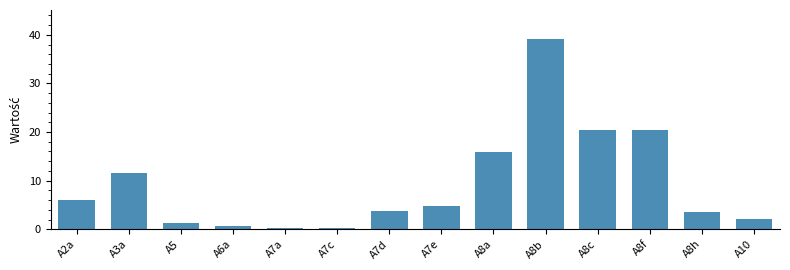

What is the label of the 4th bar from the left?

A6a